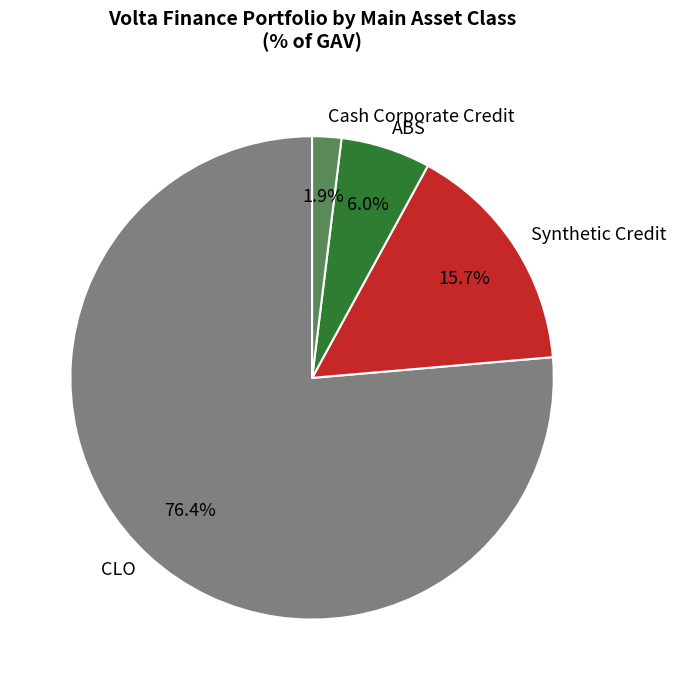

How much of the chart is everything except ABS?

94.0%